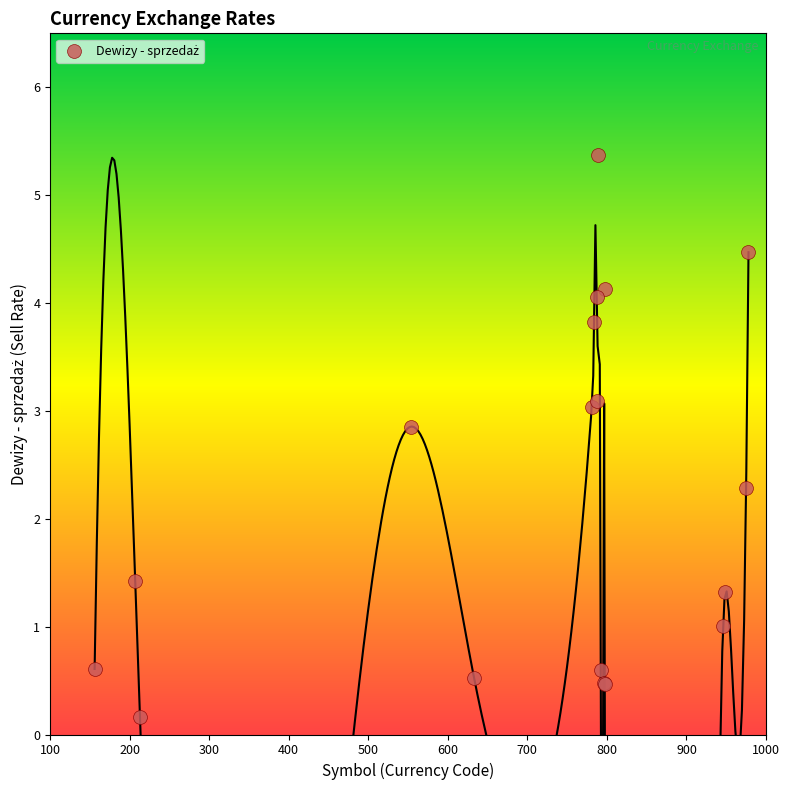

What Y value in the scatter plot is closest to 2?

2.3